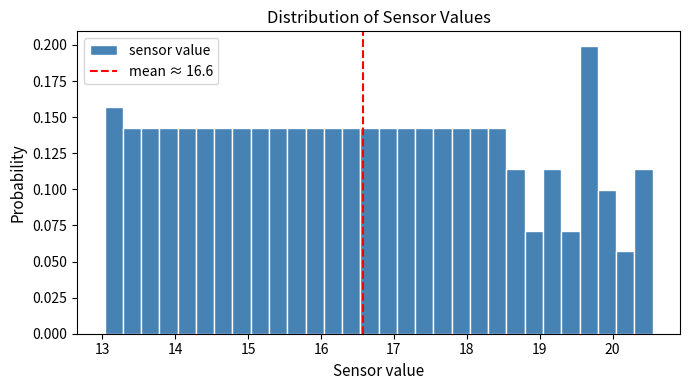

Around what value on the x-axis is the tallest bar? Give the approximate position of its centre, as read against the axis.

19.7